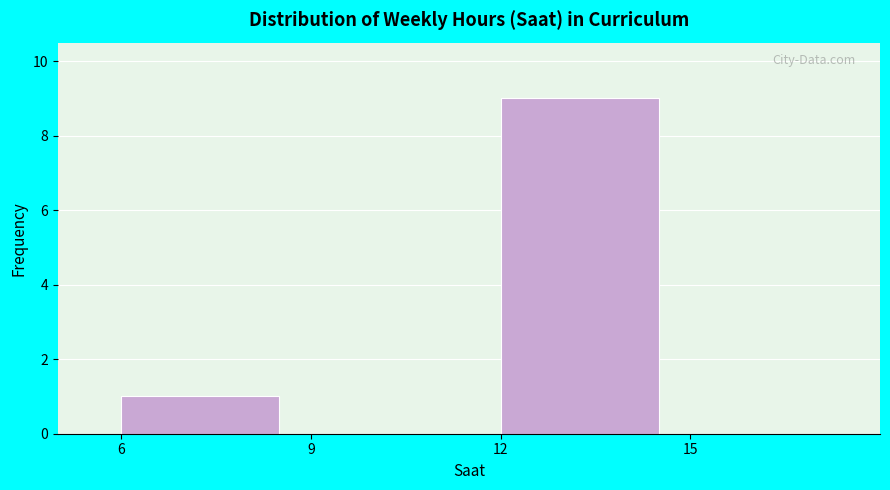

Over which range of the x-axis is the bar tallest?

12 to 15